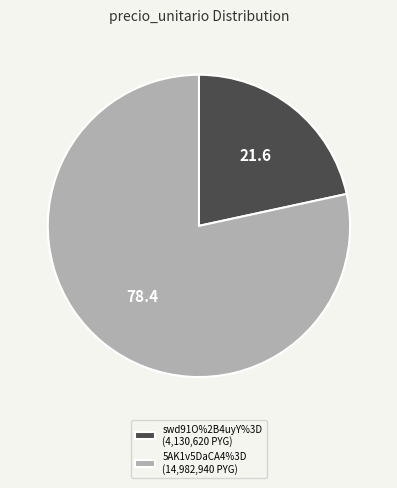

Is the sum of 5AK1v5DaCA4%3D and swd91O%2B4uyY%3D greater than half?

Yes